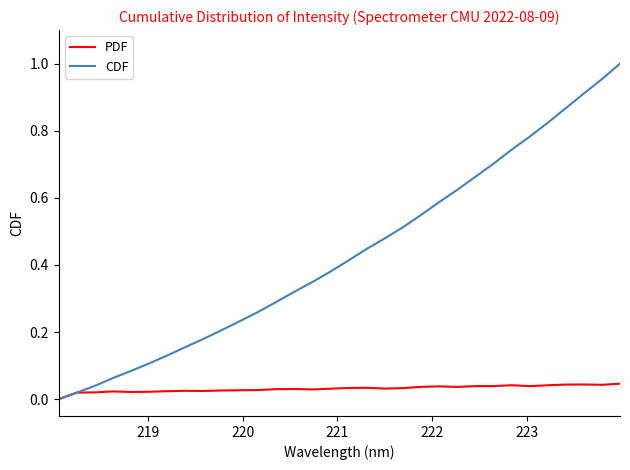

How many values in CDF are above zero?

31